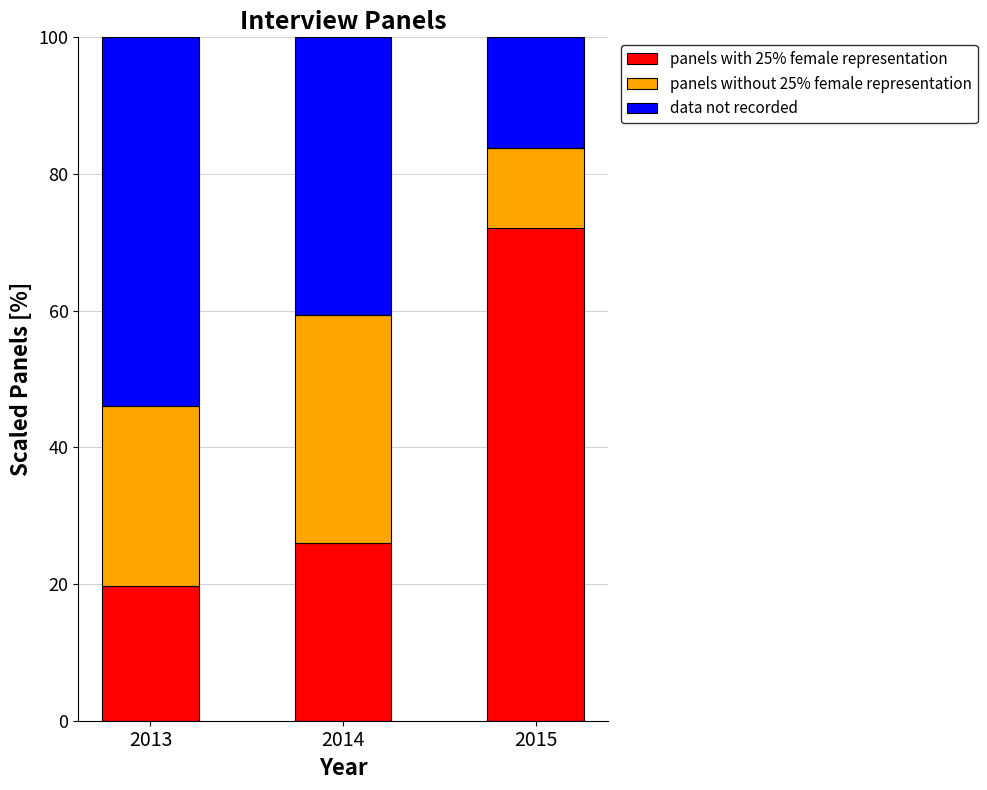

Reading left to right, transcribe the values for panels with 25% female representation.

19.7	26.0	72.1